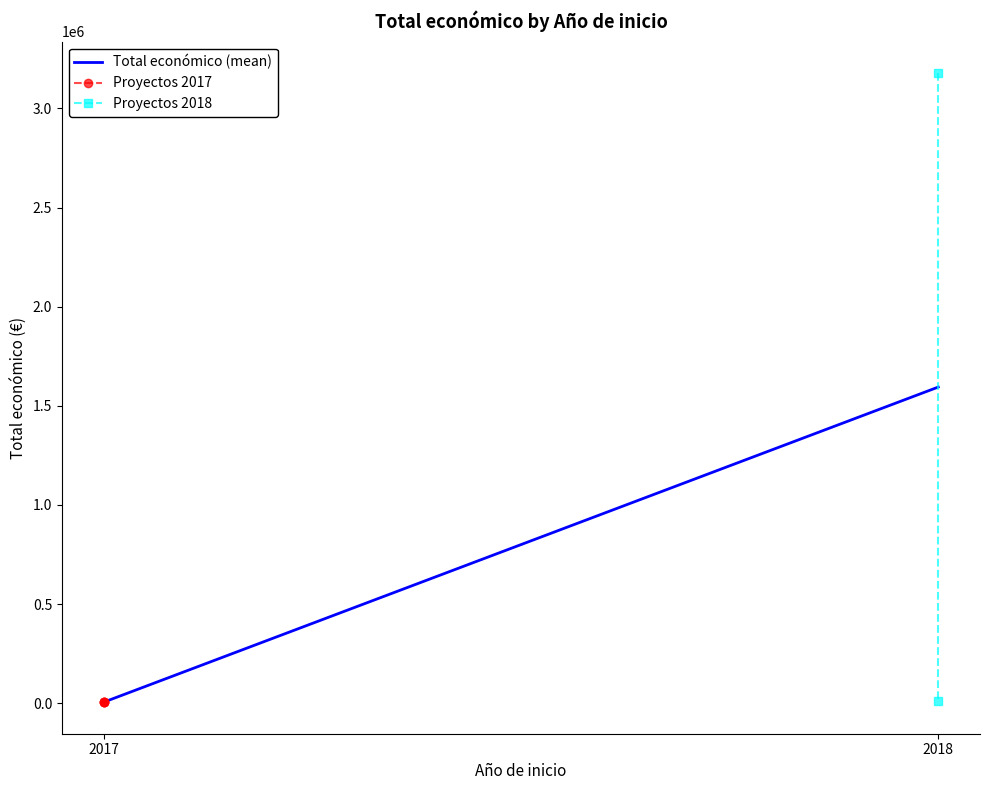

How many data points are less than 5000?

1